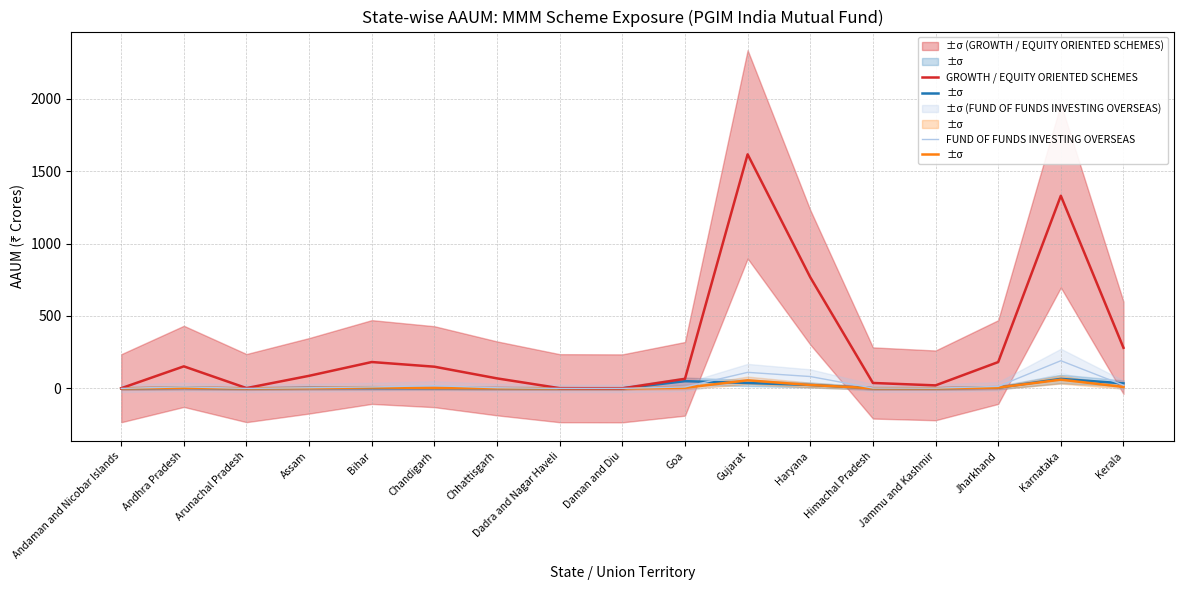

True or false: OTHER DEBT ORIENTED SCHEMES has more than 0 interior local peaks.

True